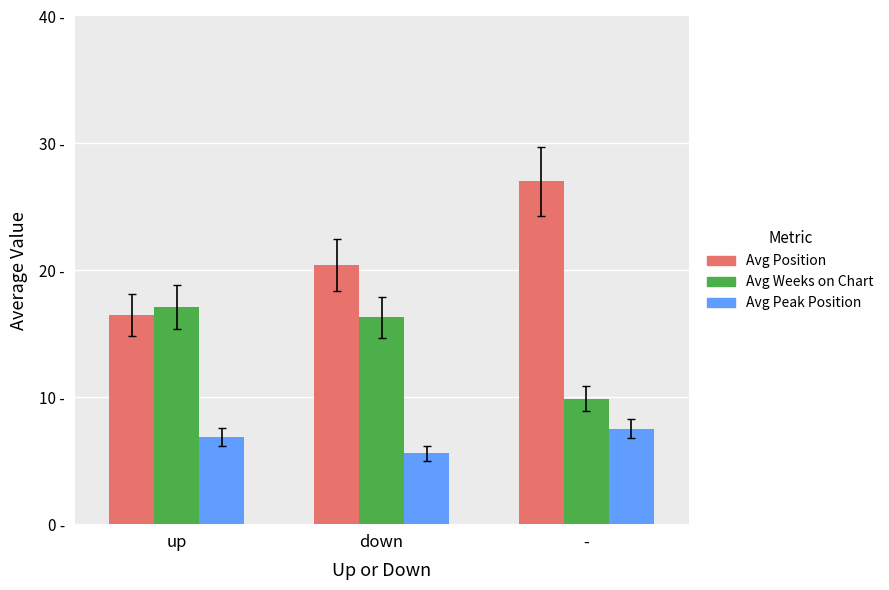

What are all the series names shown in the legend?

Avg Position, Avg Weeks on Chart, Avg Peak Position